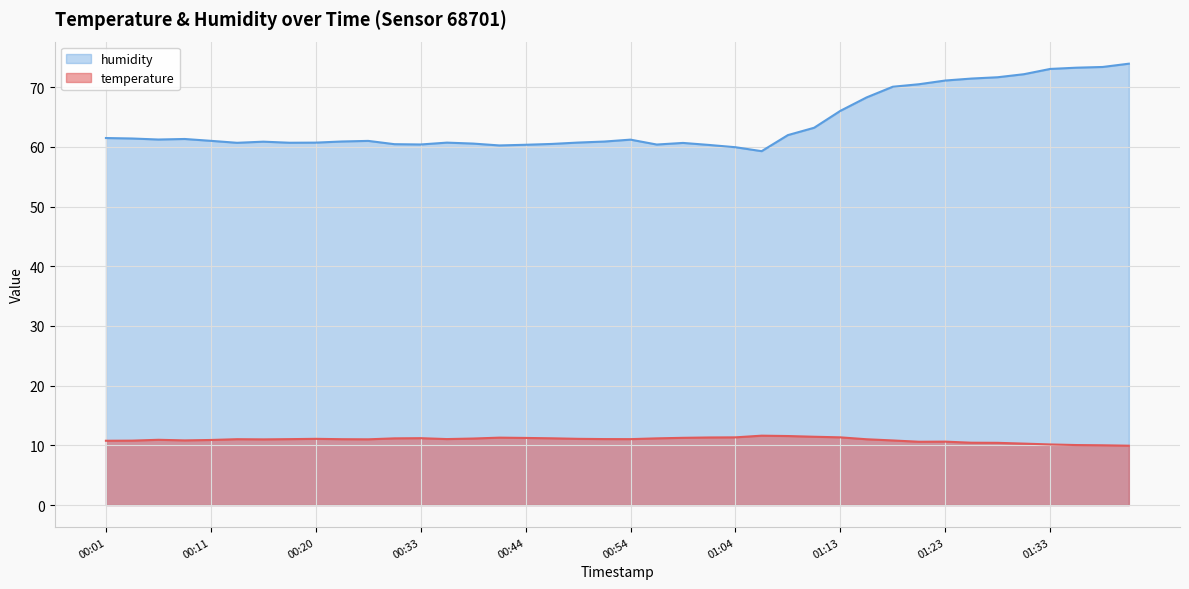

At which category does the chart reach its minimum across all series?

01:40